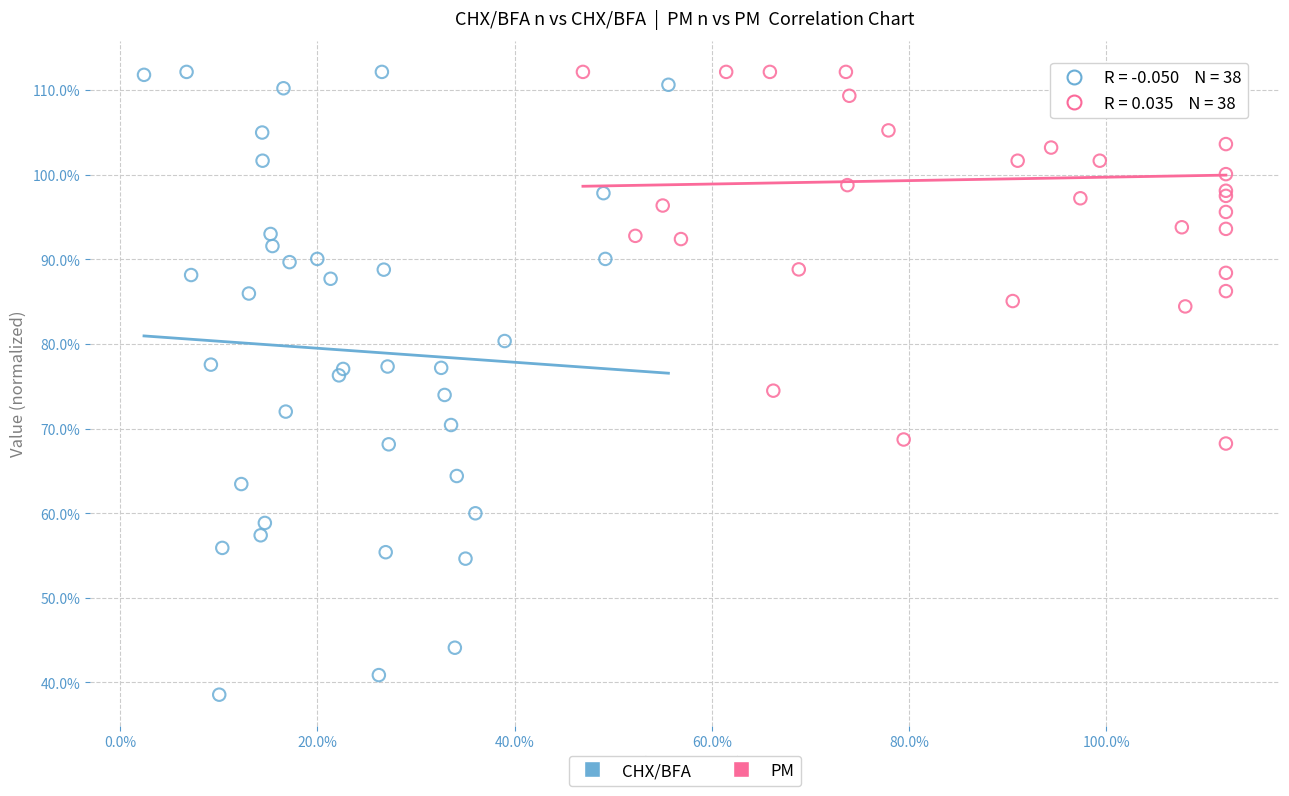

What are all the series names shown in the legend?

CHX/BFA, PM